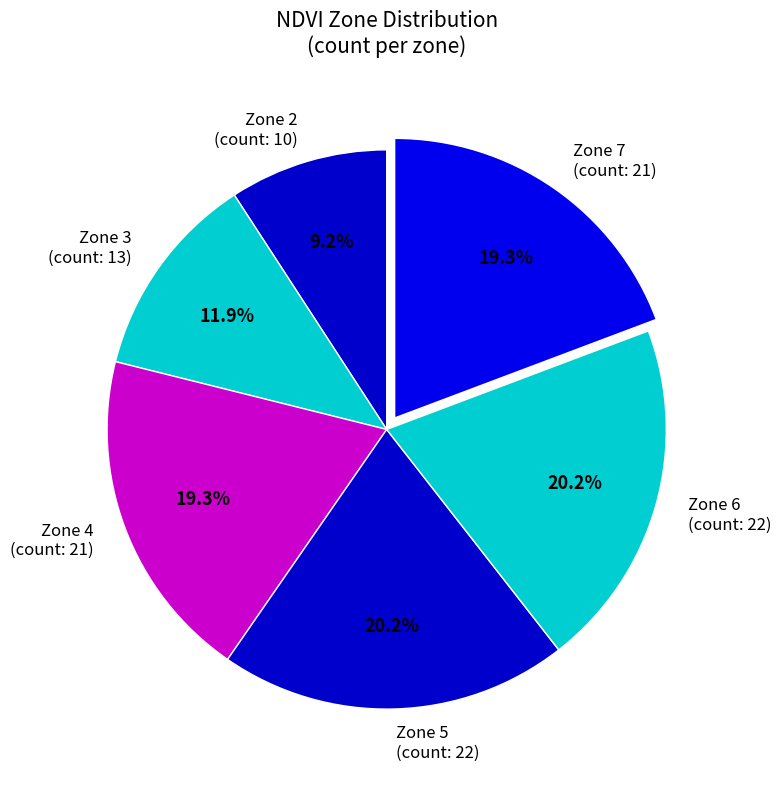

Is there a majority slice in this chart?

No